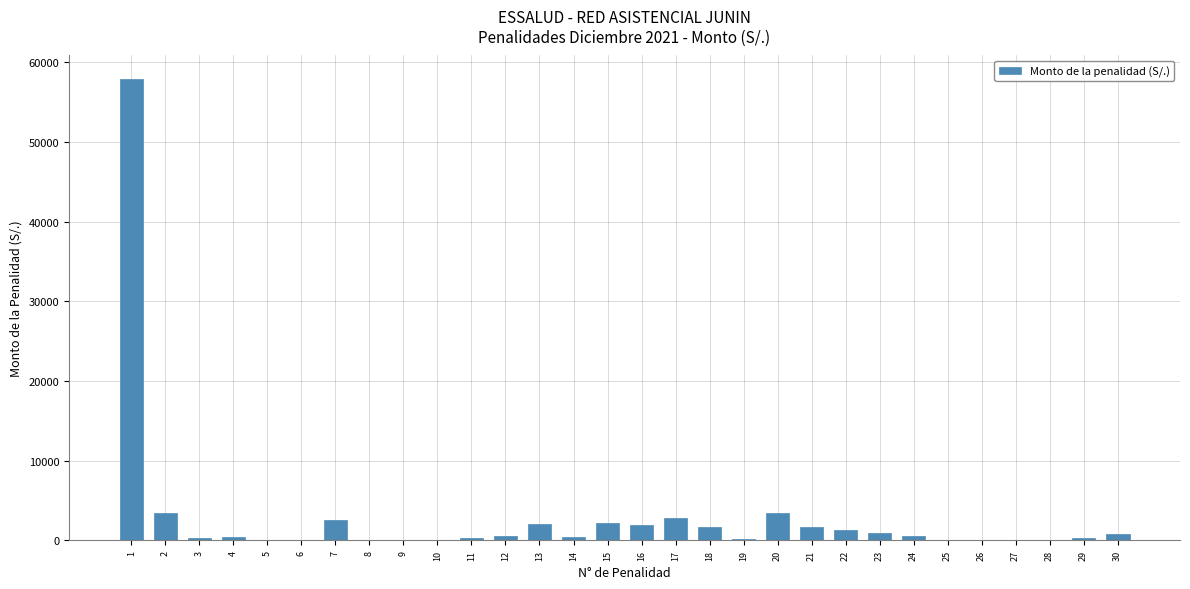

What is the sum of the values at 7 and 4?

3015.6